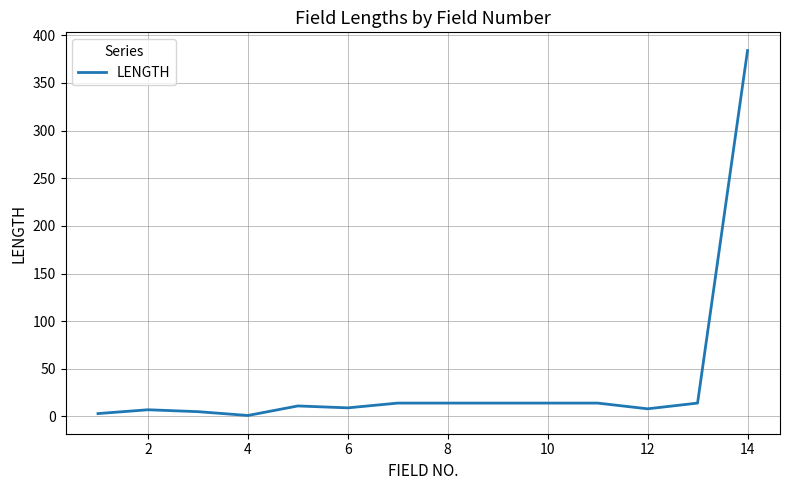

What is the difference between the maximum and minimum values?

383